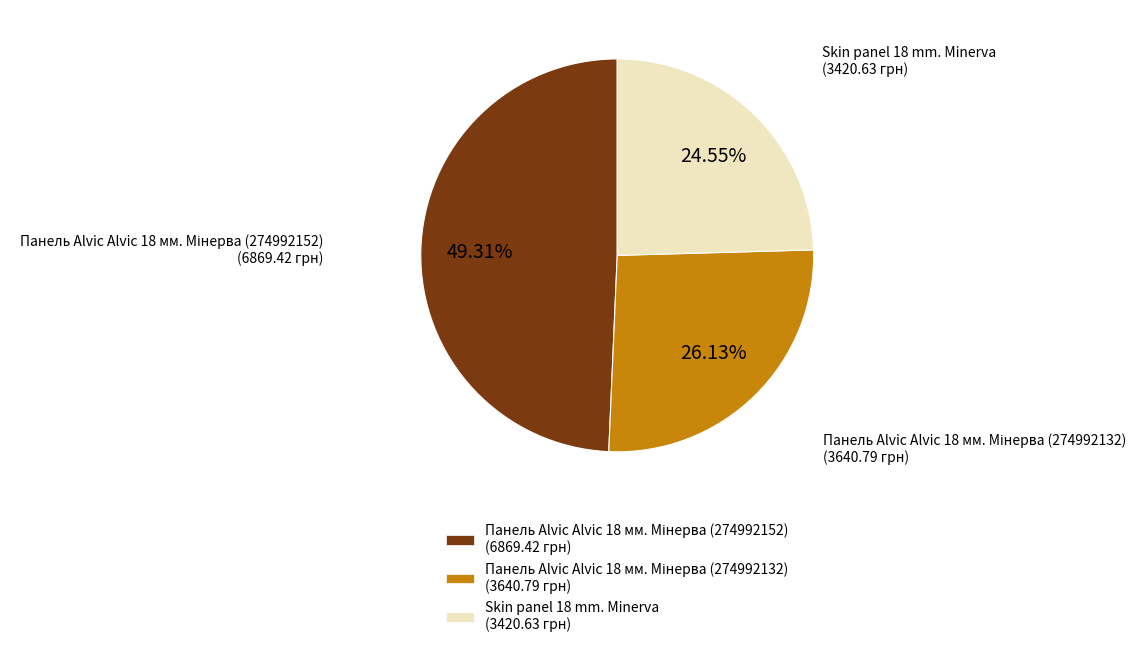

Does Skin panel 18 mm. Minerva (3420.63 грн) account for over 50% of the chart?

No